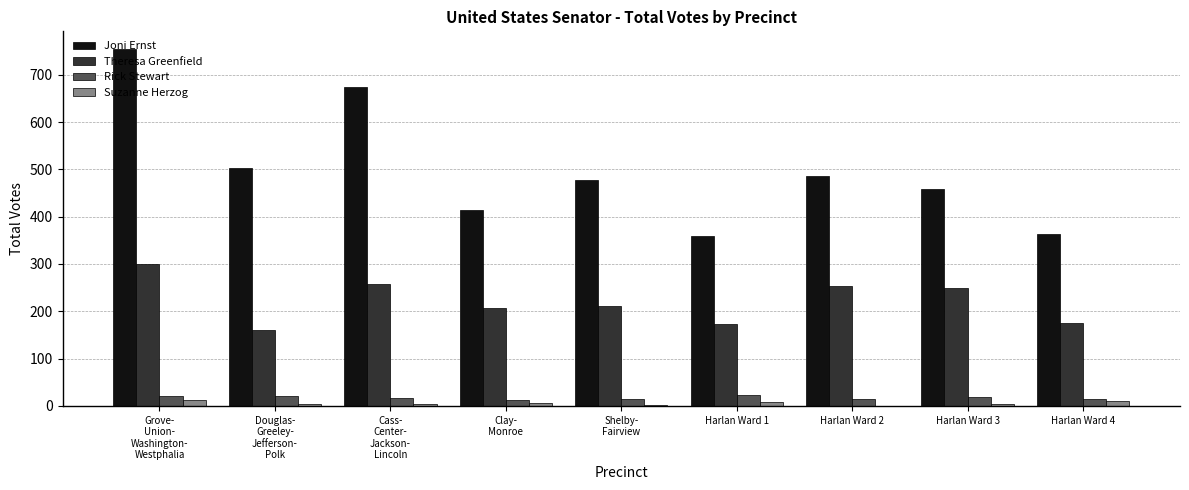

What are all the series names shown in the legend?

Joni Ernst, Theresa Greenfield, Rick Stewart, Suzanne Herzog